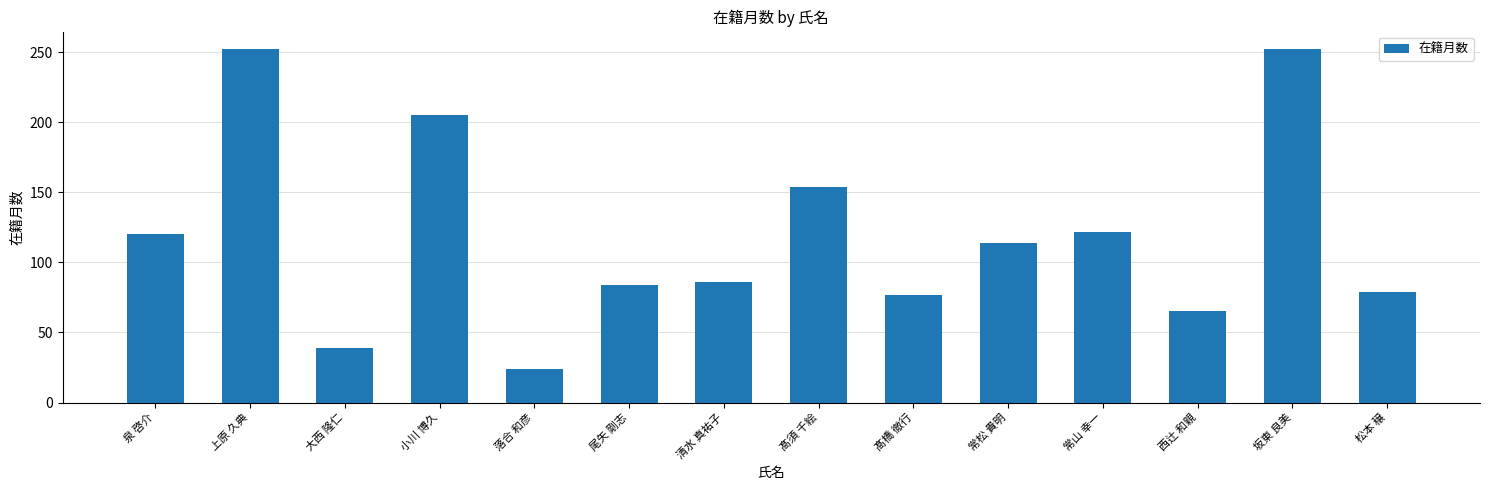

What is the difference between the maximum and minimum values?

228